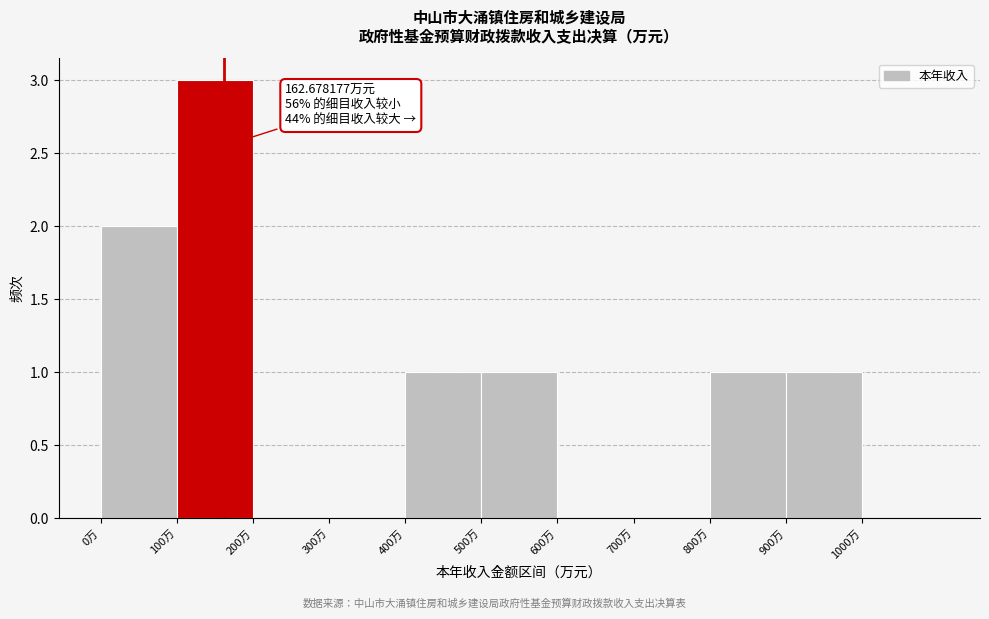

Which range on the x-axis has the tallest bar?

100 to 200